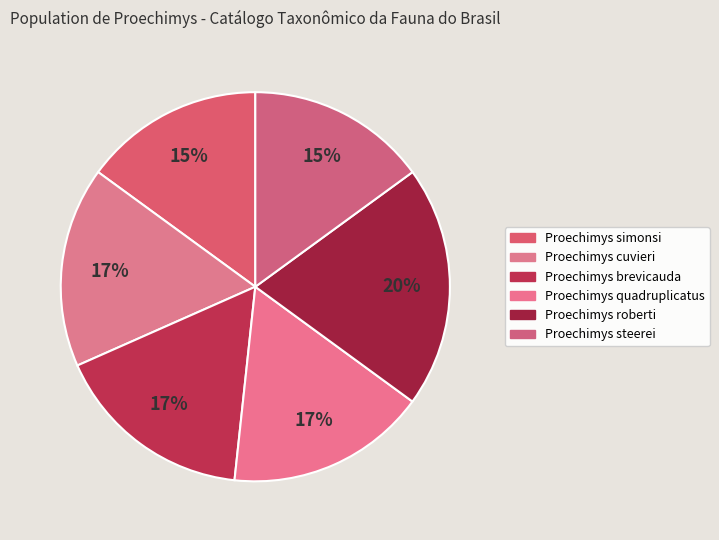

Is it true that Proechimys roberti is 13% of the pie?

False